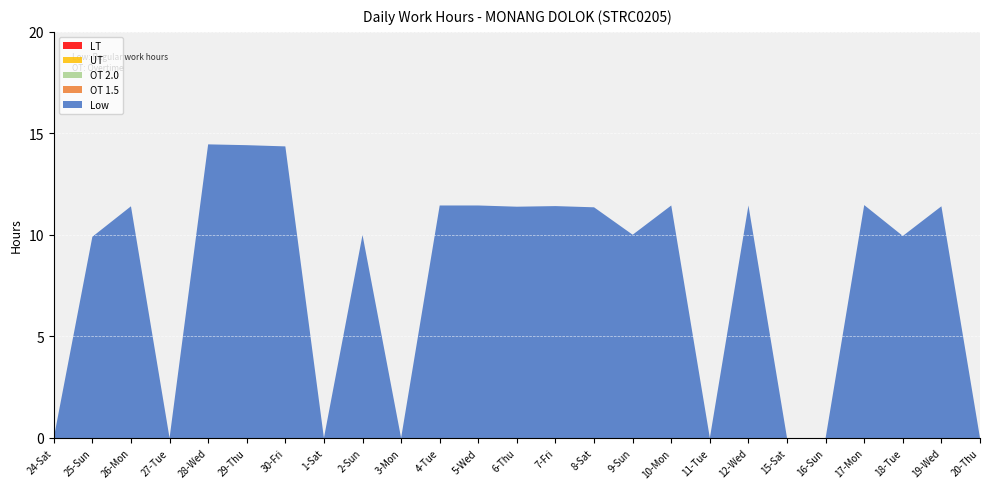

Reading right to left, what are all the values shown in this chart?

Low: 0.0	11.4	9.9	11.5	0.0	0.0	11.4	0.0	11.4	10.0	11.4	11.4	11.4	11.4	11.4	0.0	10.0	0.0	14.4	14.4	14.5	0.0	11.4	9.9	0.0
OT 1.5: 0.0	0.0	0.0	0.0	0.0	0.0	0.0	0.0	0.0	0.0	0.0	0.0	0.0	0.0	0.0	0.0	0.0	0.0	0.0	0.0	0.0	0.0	0.0	0.0	0.0
OT 2.0: 0.0	0.0	0.0	0.0	0.0	0.0	0.0	0.0	0.0	0.0	0.0	0.0	0.0	0.0	0.0	0.0	0.0	0.0	0.0	0.0	0.0	0.0	0.0	0.0	0.0
UT: 0.0	0.0	0.0	0.0	0.0	0.0	0.0	0.0	0.0	0.0	0.0	0.0	0.0	0.0	0.0	0.0	0.0	0.0	0.0	0.0	0.0	0.0	0.0	0.0	0.0
LT: 0.0	0.0	0.0	0.0	0.0	0.0	0.0	0.0	0.0	0.0	0.0	0.0	0.0	0.0	0.0	0.0	0.0	0.0	0.0	0.0	0.0	0.0	0.0	0.0	0.0